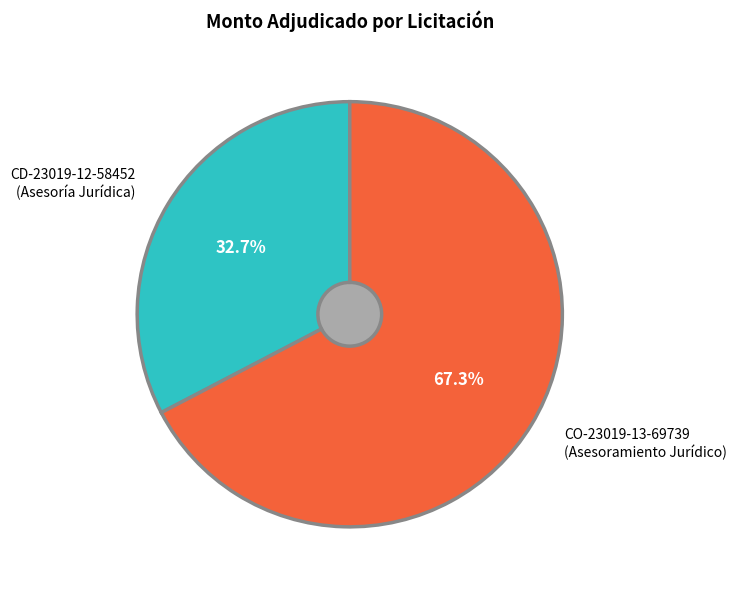

Which category has the biggest portion of the pie?

CO-23019-13-69739 (Asesoramiento Jurídico)